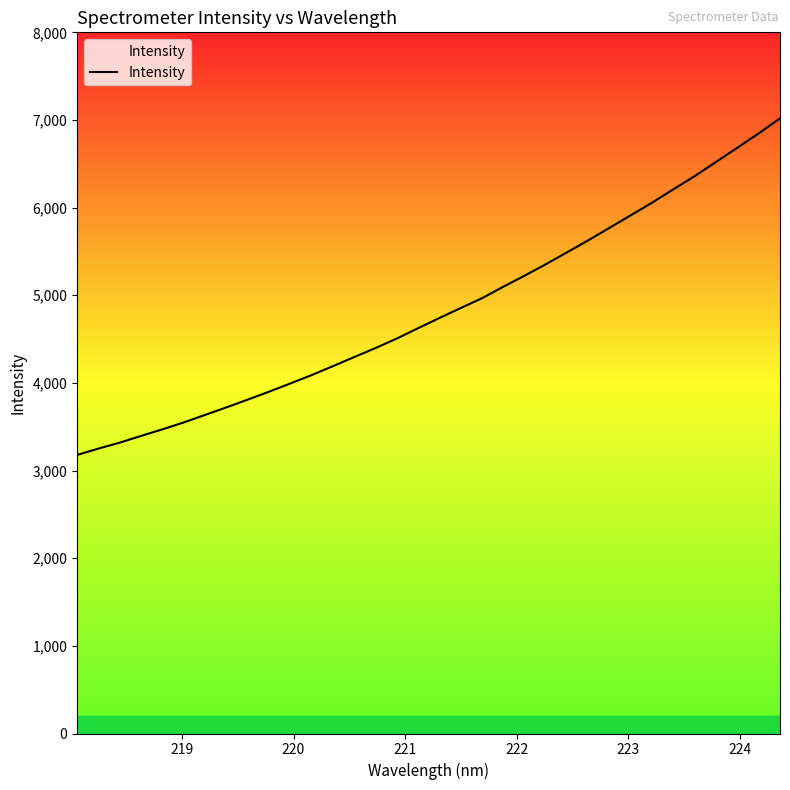

What is the minimum value shown in the chart?

3178.5